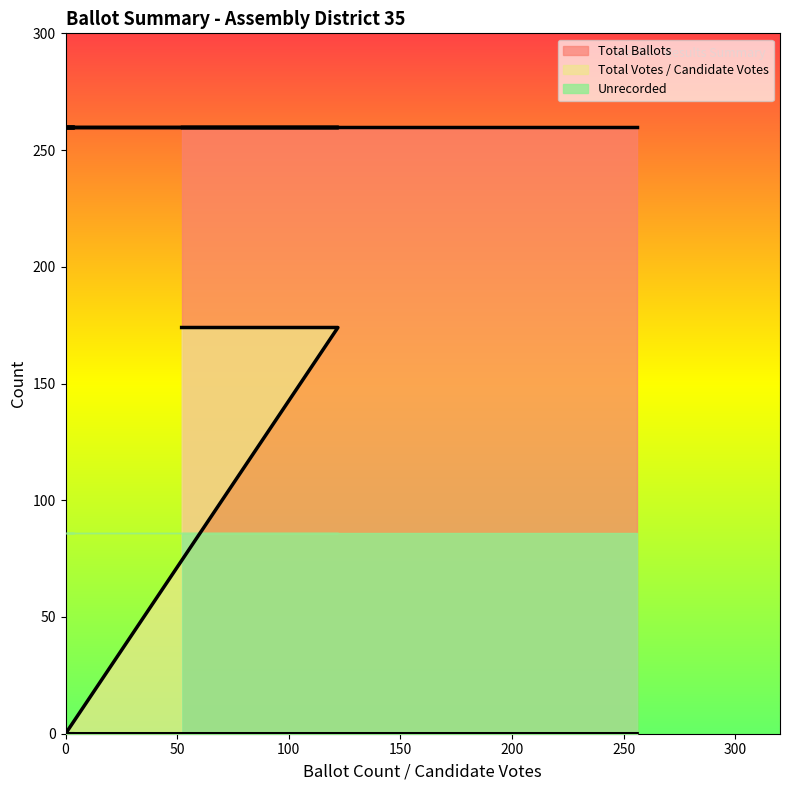

True or false: Total Votes / Candidate Votes and Total Ballots intersect in this chart.

False